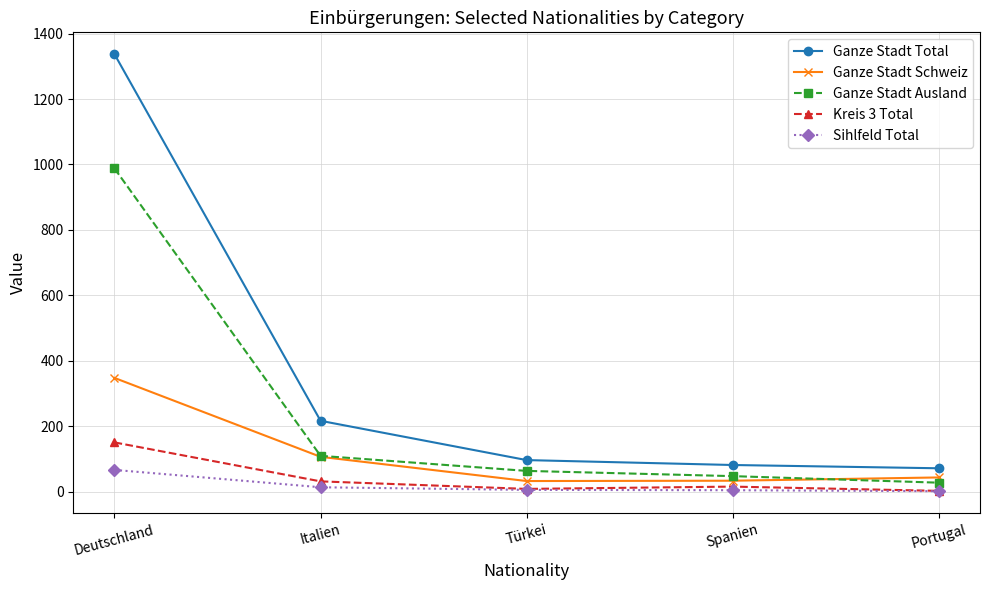

What is the difference between the highest and lowest values at Deutschland?

1270